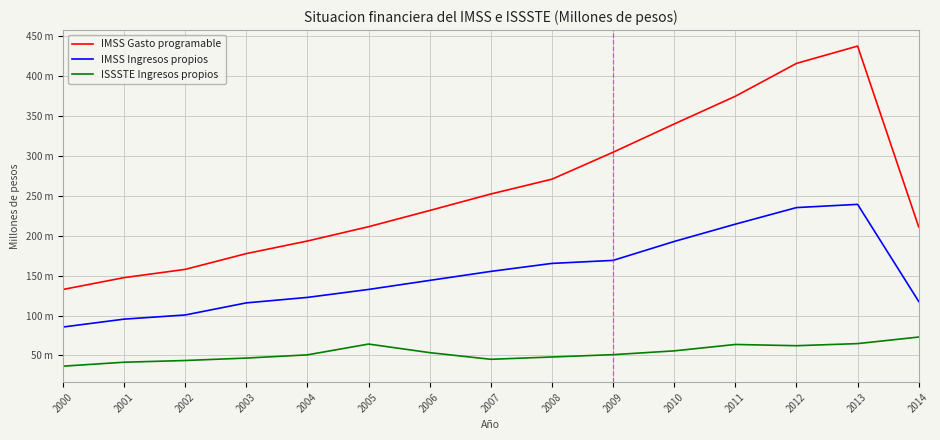

At 2003, list the series in order from largest to smallest.

IMSS Gasto programable, IMSS Ingresos propios, ISSSTE Ingresos propios